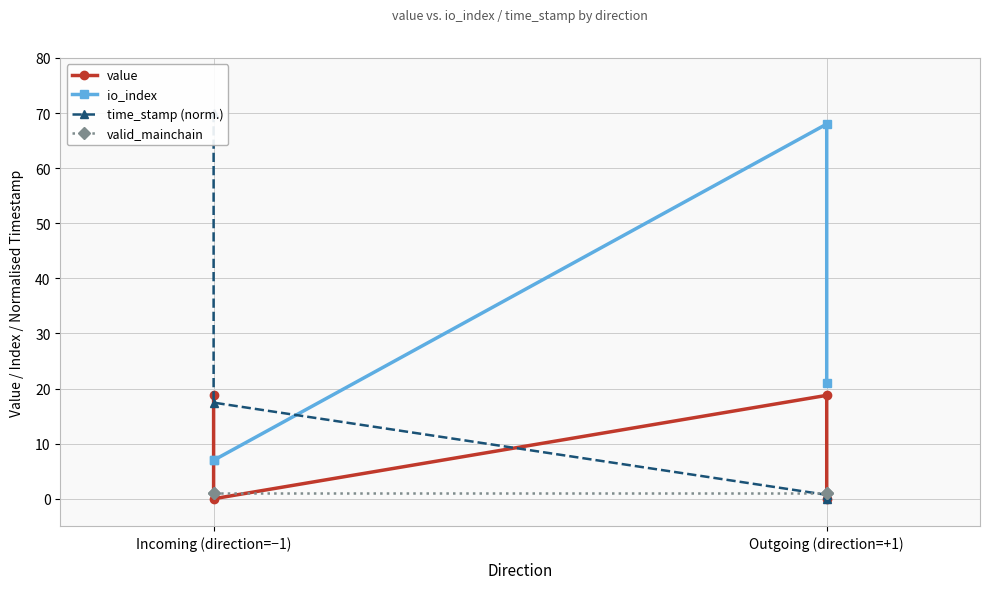

Where do value and valid_mainchain first cross each other?

Incoming (direction=−1) and Incoming (direction=−1)